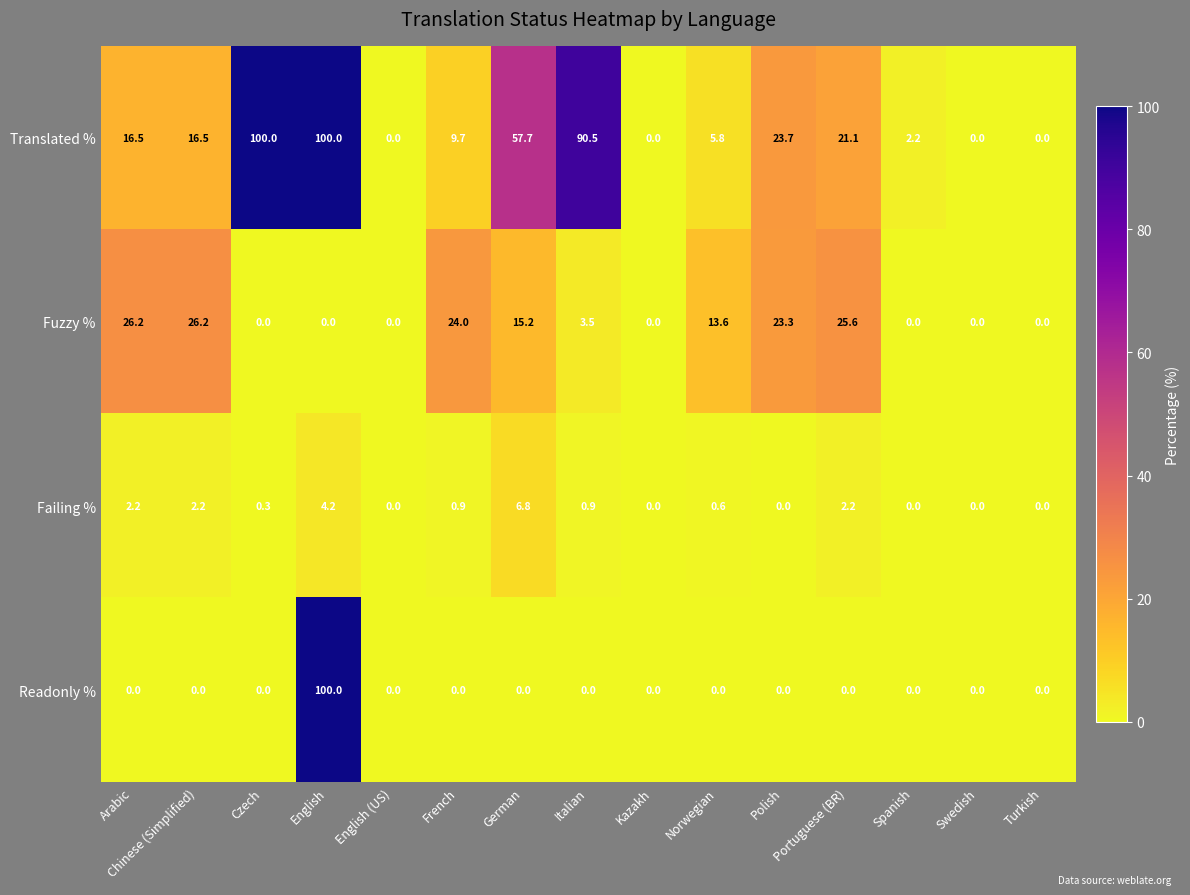

What is the spread (max minus min) of values at English?

100.0